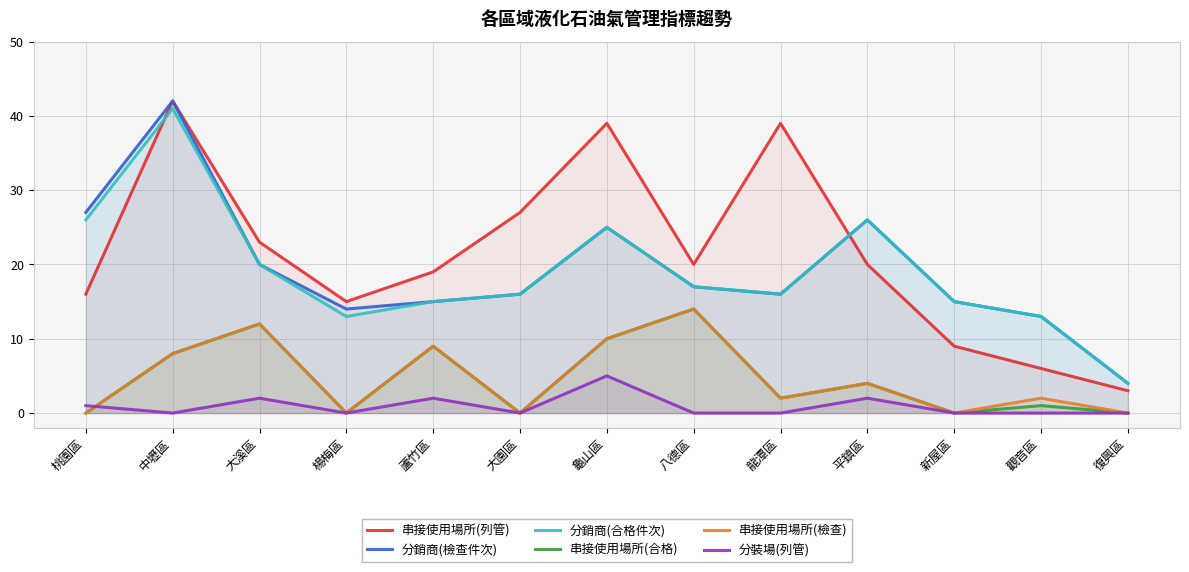

What are all the series names shown in the legend?

串接使用場所(列管), 分銷商(檢查件次), 分銷商(合格件次), 串接使用場所(合格), 串接使用場所(檢查), 分裝場(列管)